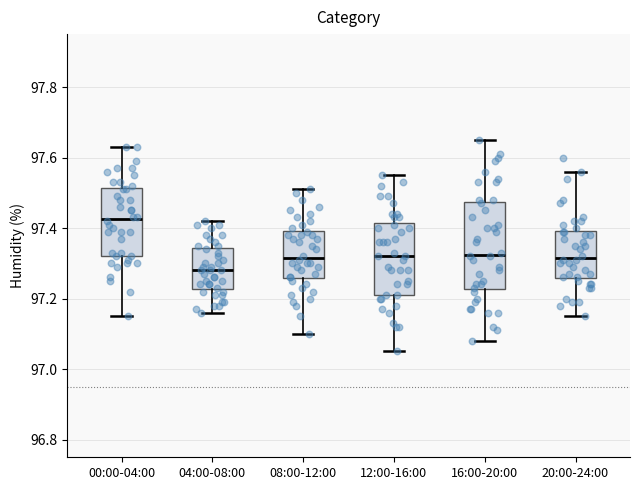

Which box is the tallest, from its lower edge to its upper edge?

16:00-20:00